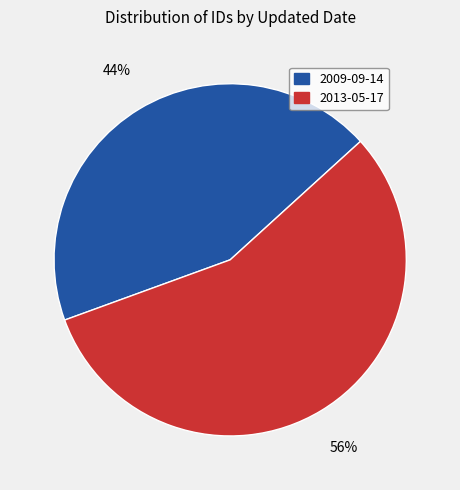

Is it true that 2013-05-17 is 56% of the pie?

True